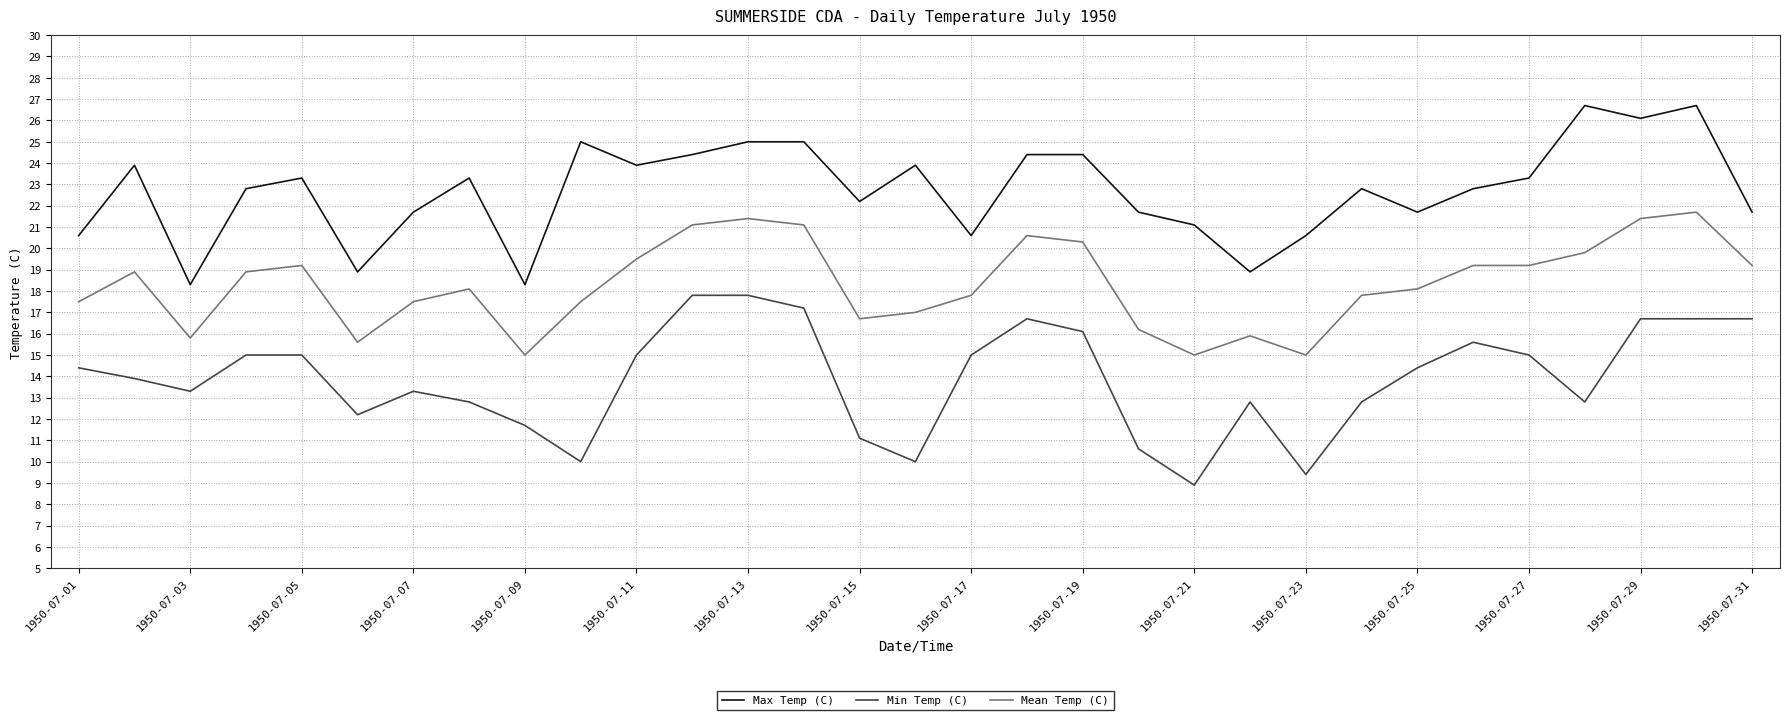

Rank the series by their average value, from lowest to highest.

Min Temp (C), Mean Temp (C), Max Temp (C)